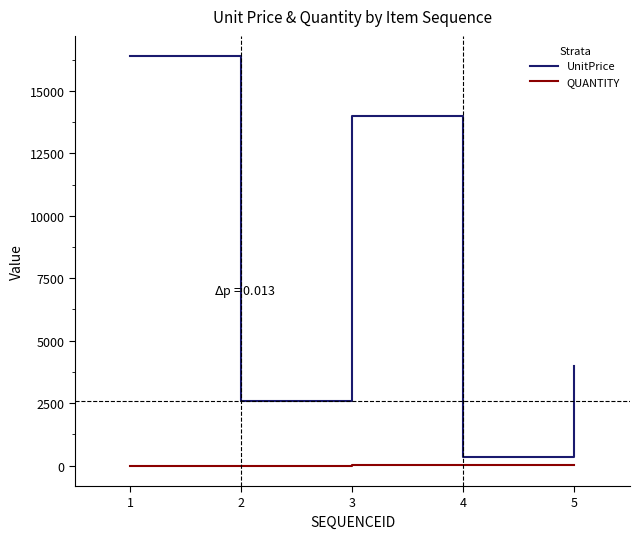

Which series has the largest total across all categories?

UnitPrice